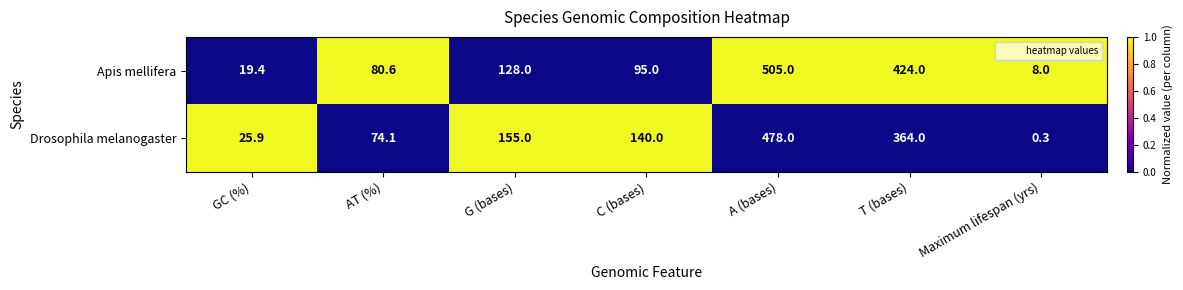

Rank the series by their average value, from highest to lowest.

Apis mellifera, Drosophila melanogaster